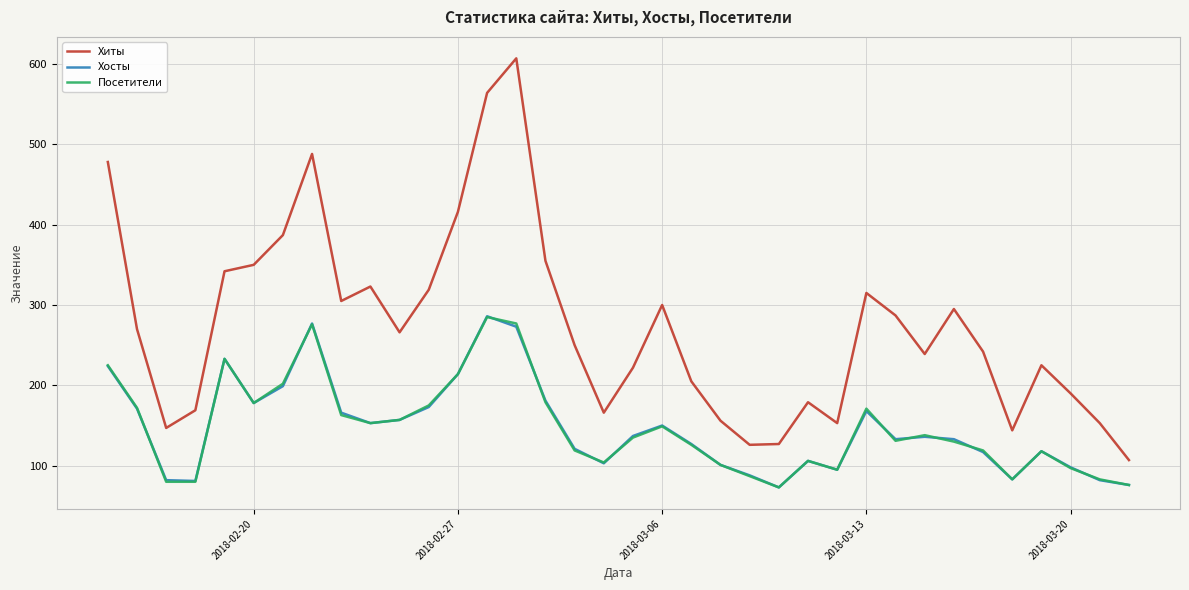

How many series are shown in this chart?

3